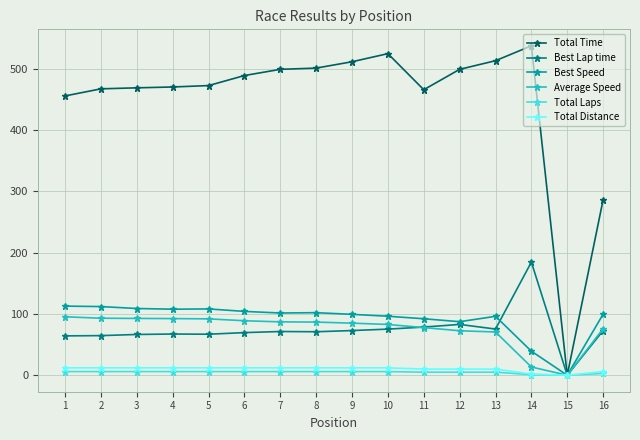

Is it true that Total Time equals 949.1 at 14?

False